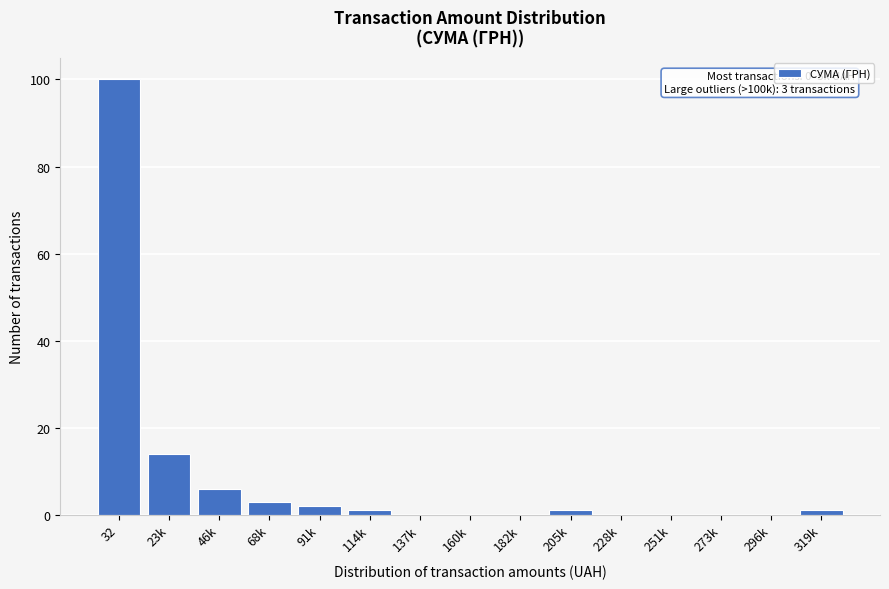

Reading left to right, what are all the values shown in this chart?

32=100	23k=14	46k=6	68k=3	91k=2	114k=1	137k=0	160k=0	182k=0	205k=1	228k=0	251k=0	273k=0	296k=0	319k=1